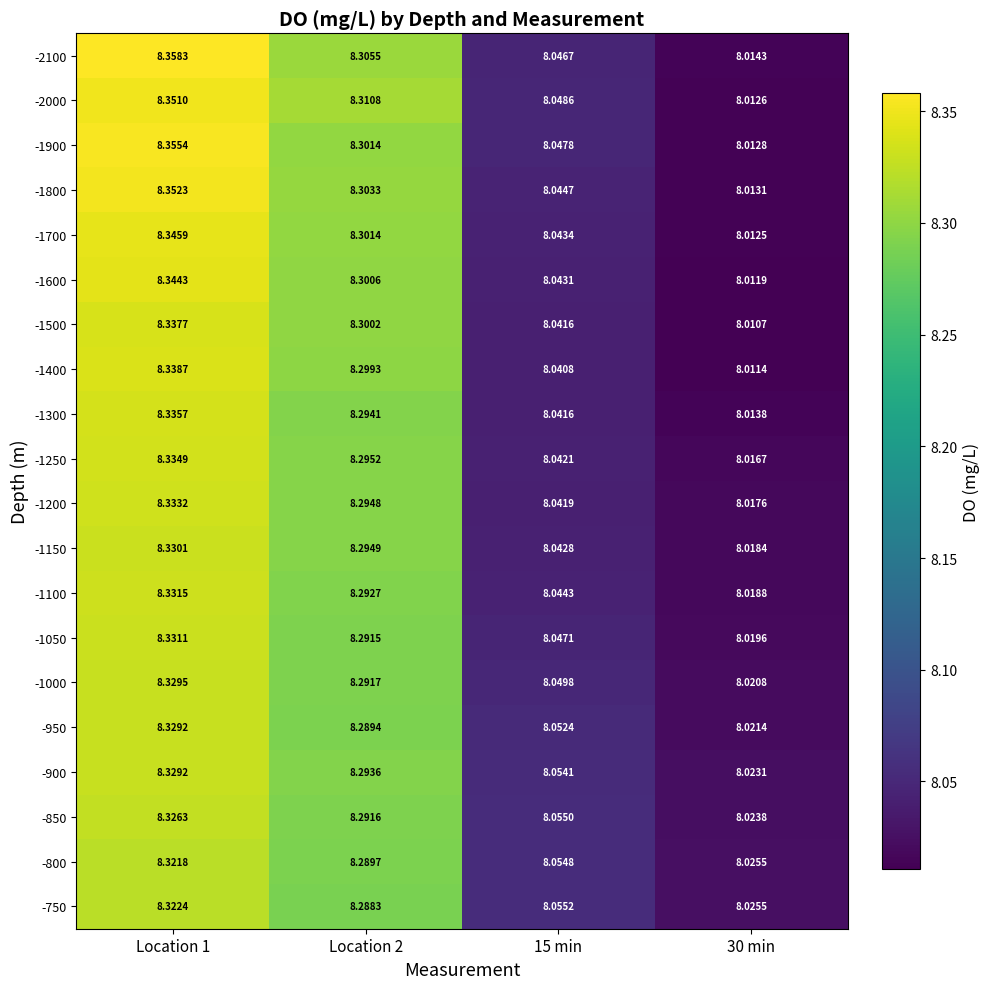

Count the number of categories in the chart.

4